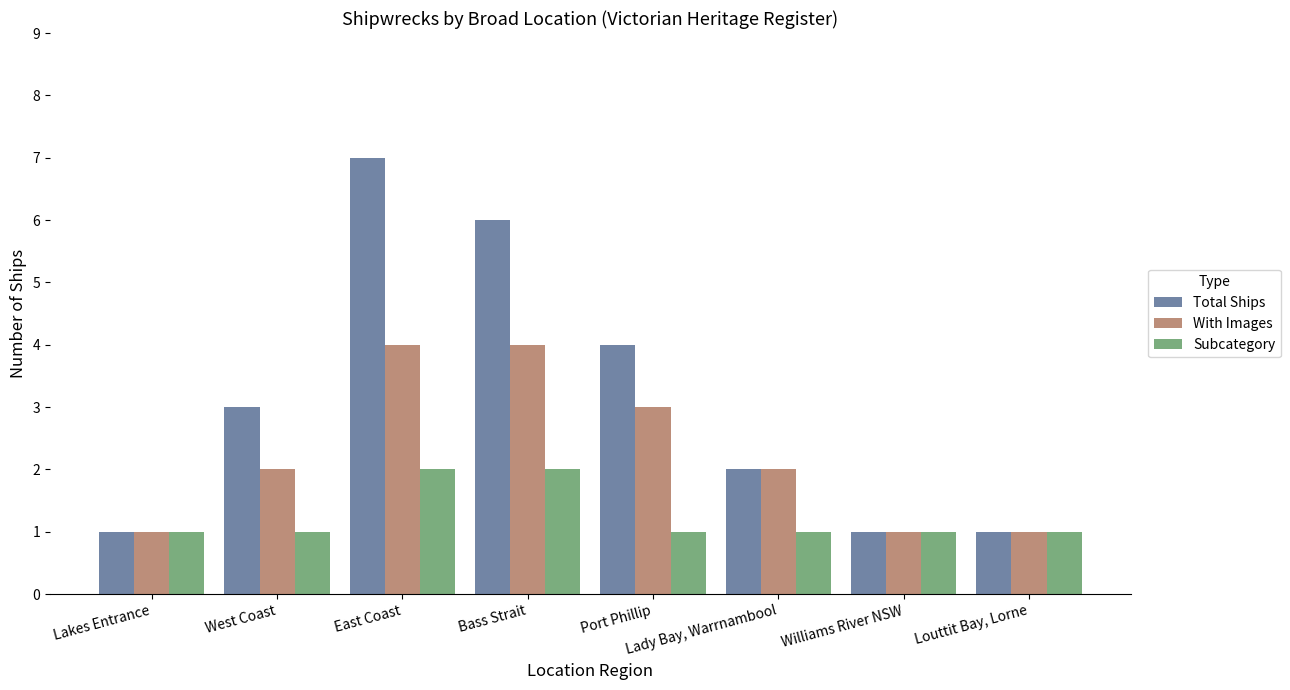

The value of With Images at Lakes Entrance is 1. True or false?

True